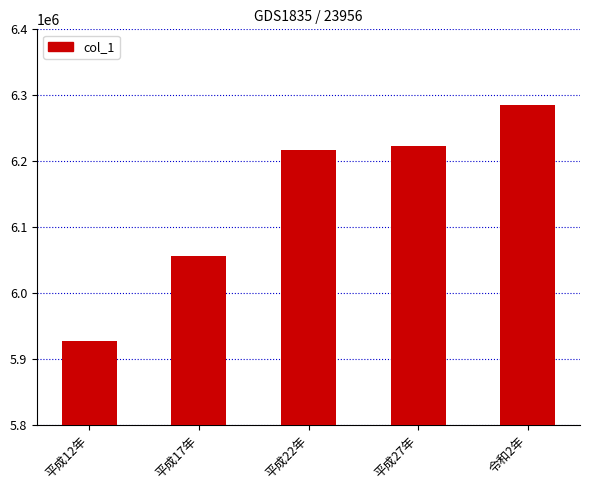

What is the change in value from 平成22年 to 令和2年?

+68191